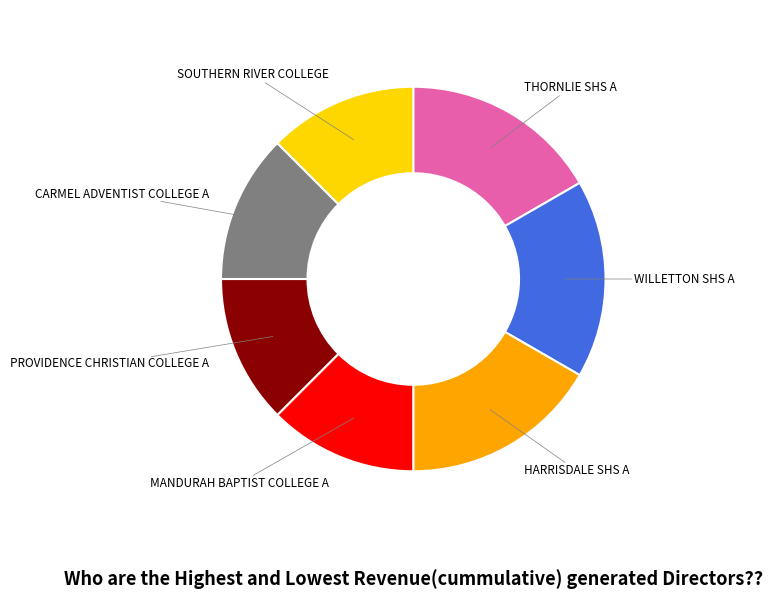

Is there any slice that represents more than half of the pie?

No